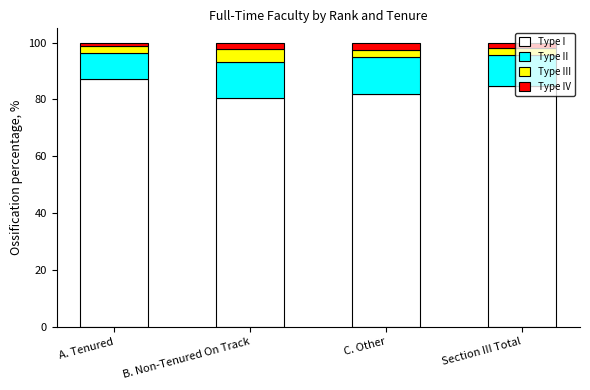

What is the total value across all series at C. Other?

100.0